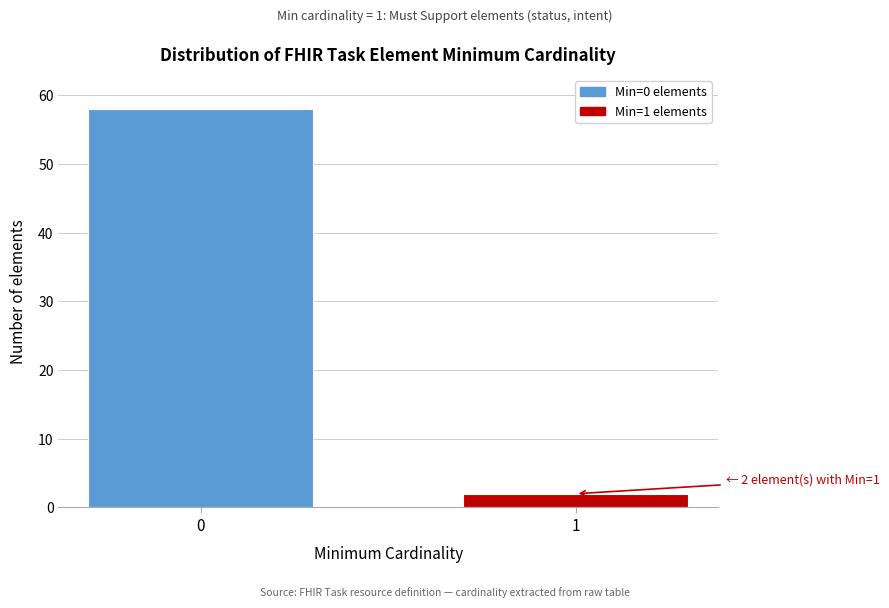

Reading left to right, transcribe all the data shown in this chart.

0=58	1=2